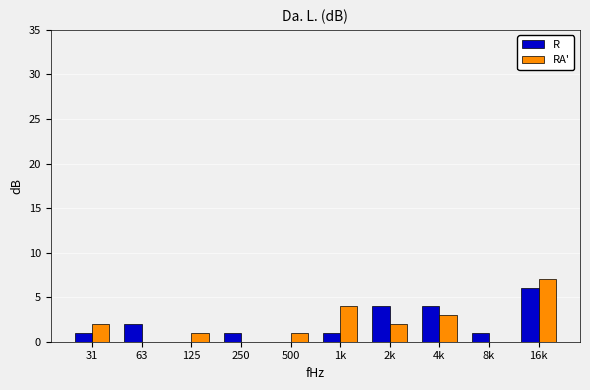

Reading left to right, list all the values displayed in this chart.

R: 31=1	63=2	125=0	250=1	500=0	1k=1	2k=4	4k=4	8k=1	16k=6
RA': 31=2	63=0	125=1	250=0	500=1	1k=4	2k=2	4k=3	8k=0	16k=7